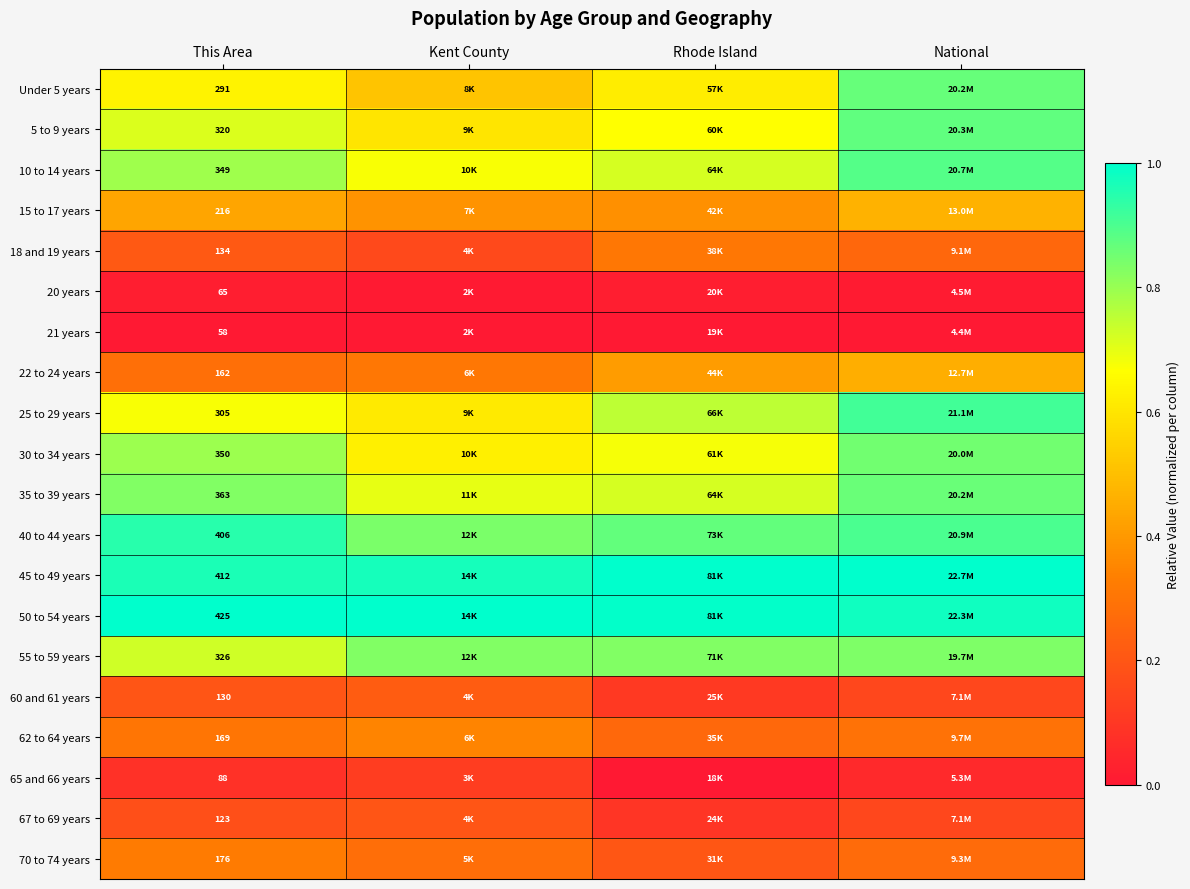

List the series in order of their peak value, highest first.

45 to 49 years, 50 to 54 years, 40 to 44 years, 25 to 29 years, 10 to 14 years, 5 to 9 years, Under 5 years, 35 to 39 years, 30 to 34 years, 55 to 59 years, 15 to 17 years, 22 to 24 years, 62 to 64 years, 70 to 74 years, 18 and 19 years, 60 and 61 years, 67 to 69 years, 65 and 66 years, 20 years, 21 years